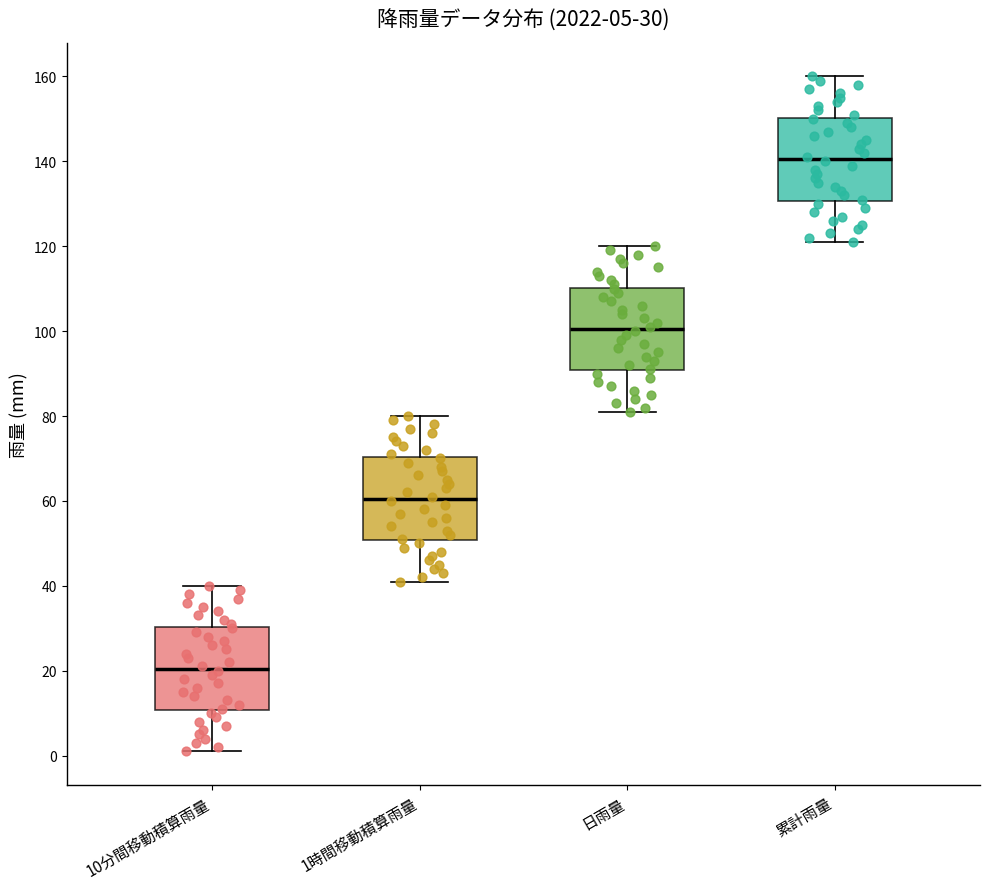

Which box's median line is the lowest?

10分間移動積算雨量